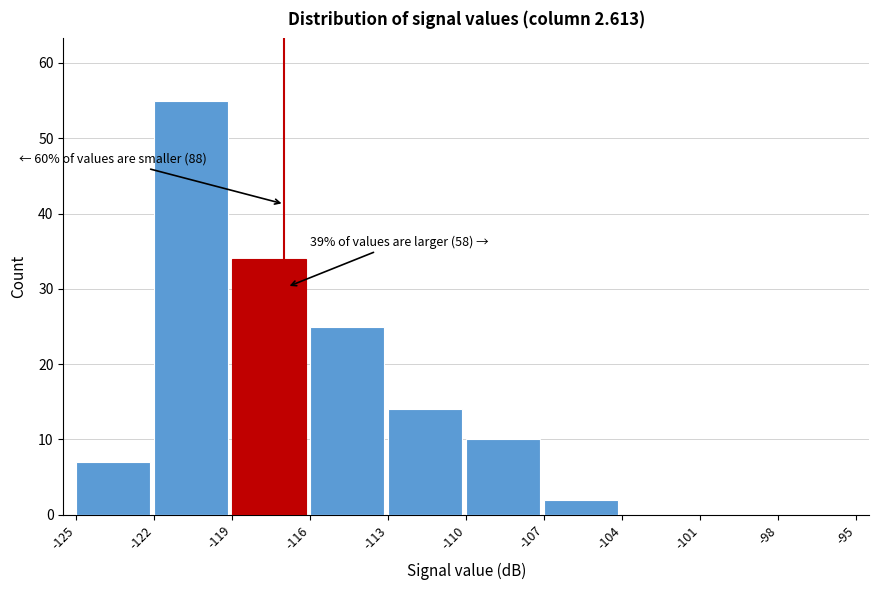

Which range on the x-axis has the tallest bar?

-122 to -119